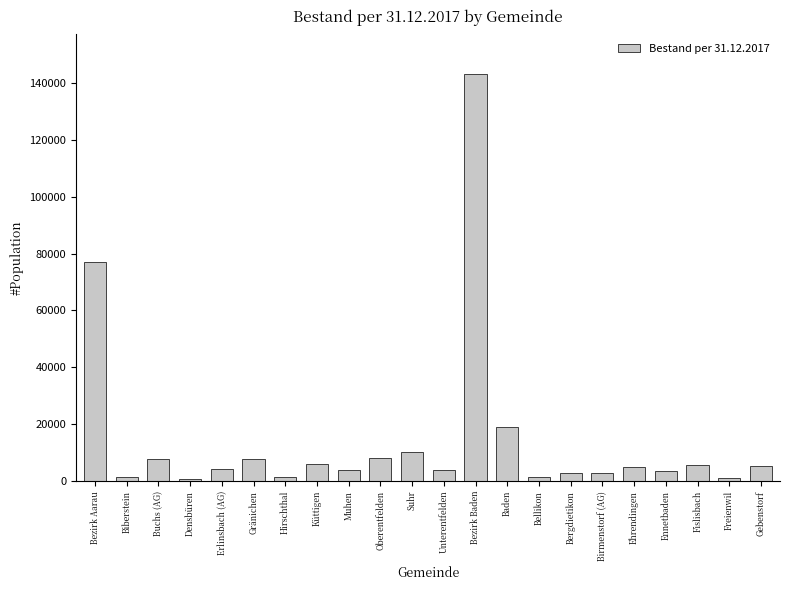

What is the difference between the maximum and minimum values?

142333